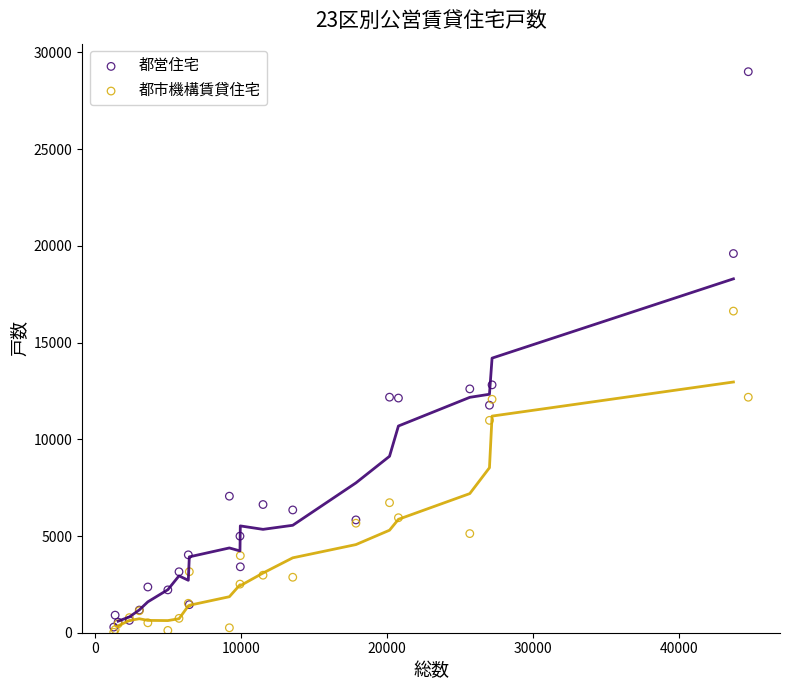

What are all the series names shown in the legend?

都営住宅, 都市機構賃貸住宅